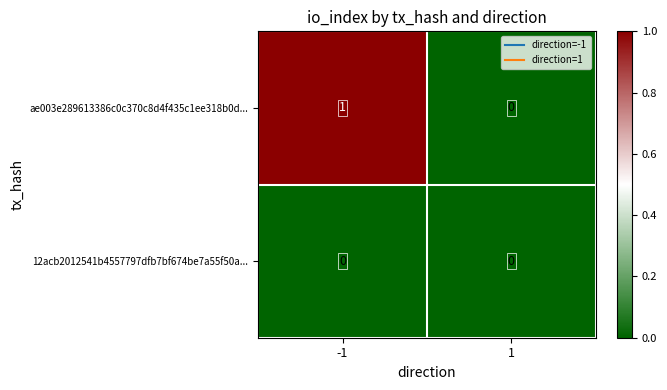

The value of 12acb2012541b4557797dfb7bf674be7a55f50a... at 1 is 0. True or false?

True